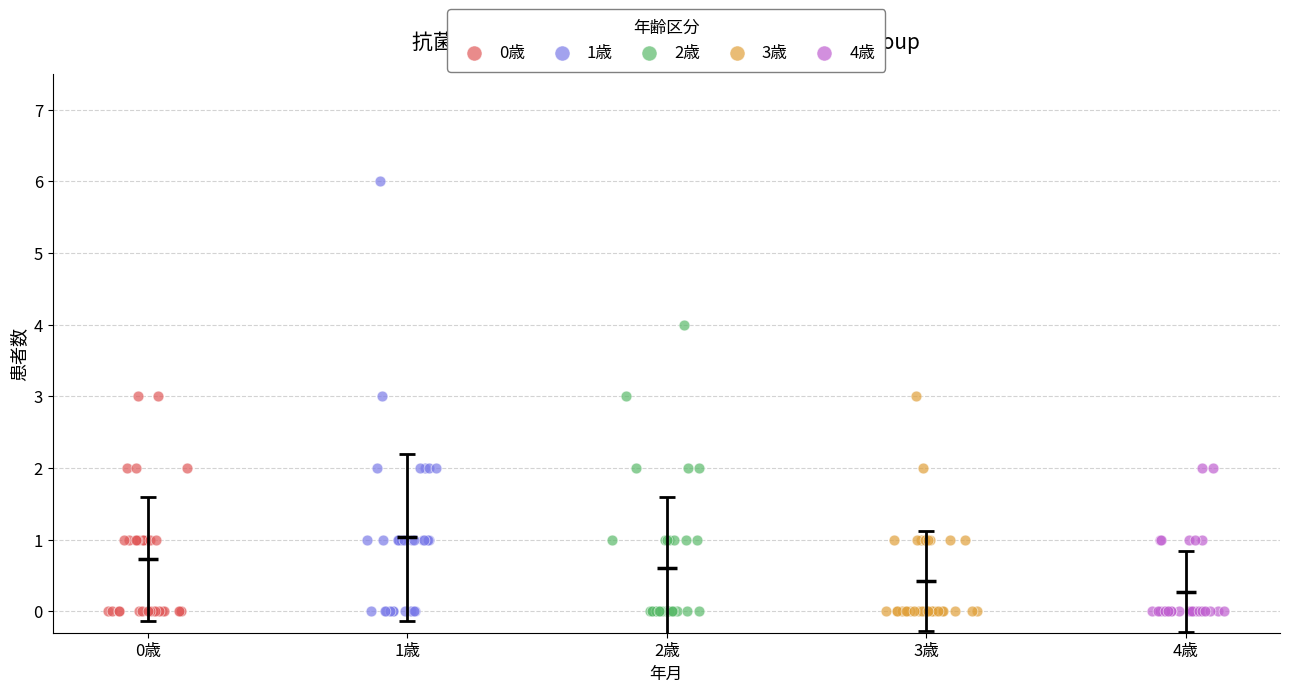

Which series has the largest Y range (max minus min)?

1歳